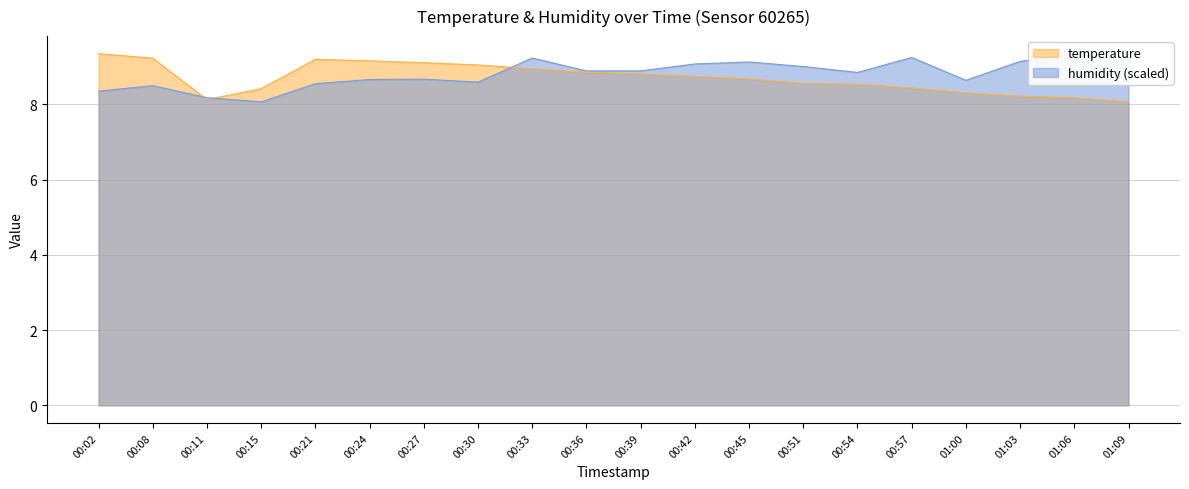

Between 00:42 and 00:57, which series saw the biggest shift?

temperature